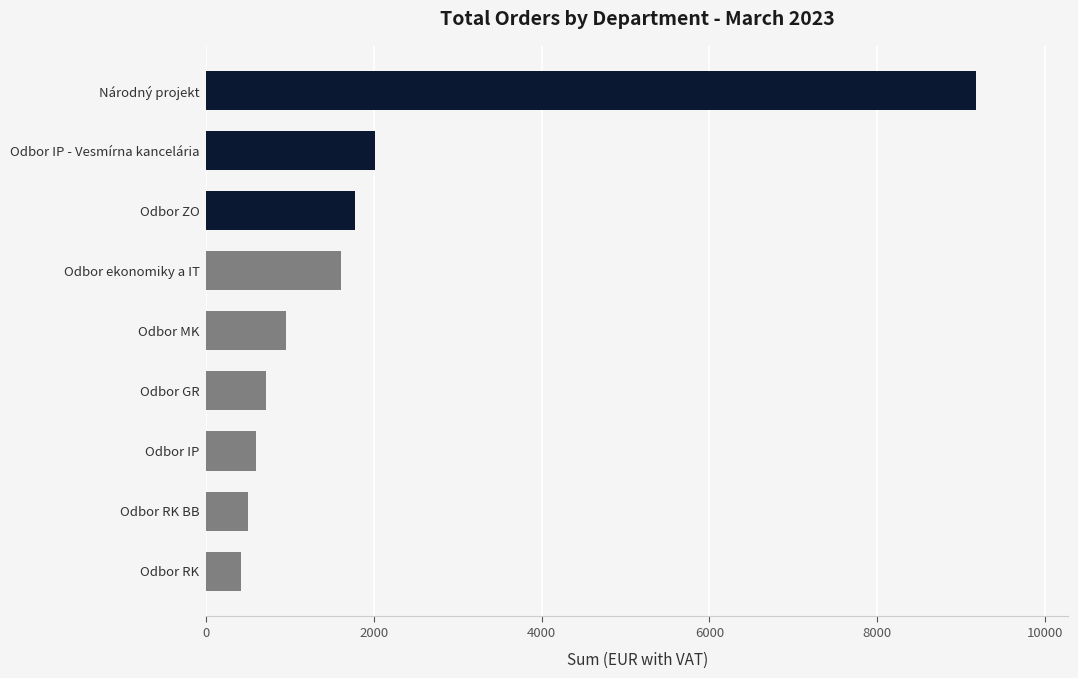

Are the bars horizontal?

Yes